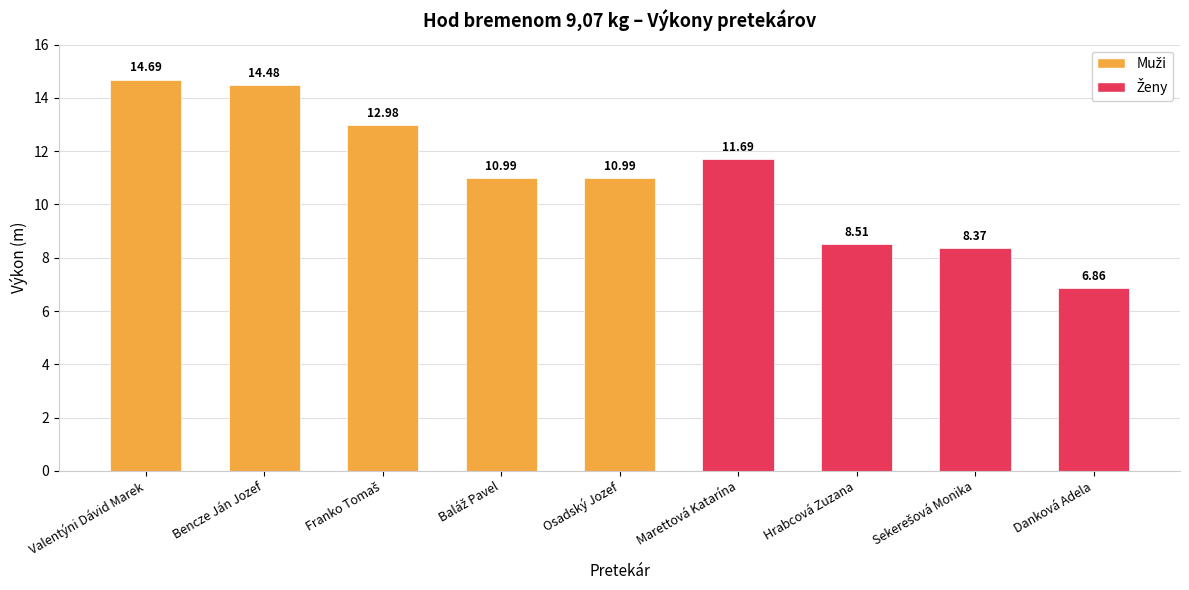

Rank the categories by value from lowest to highest.

Danková Adela, Sekerešová Monika, Hrabcová Zuzana, Baláž Pavel, Osadský Jozef, Marettová Katarína, Franko Tomaš, Bencze Ján Jozef, Valentýni Dávid Marek